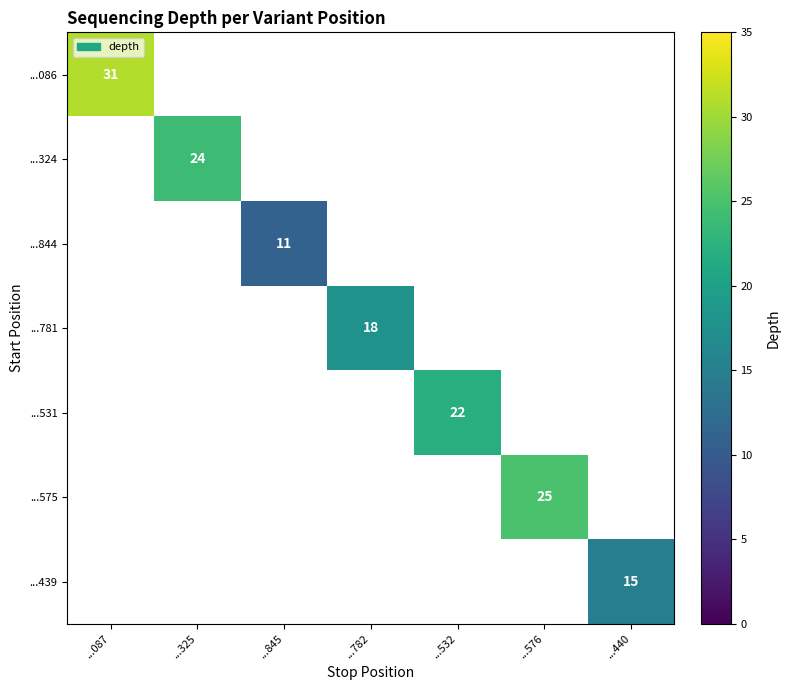

How many positive values does the ...531 series have?

1